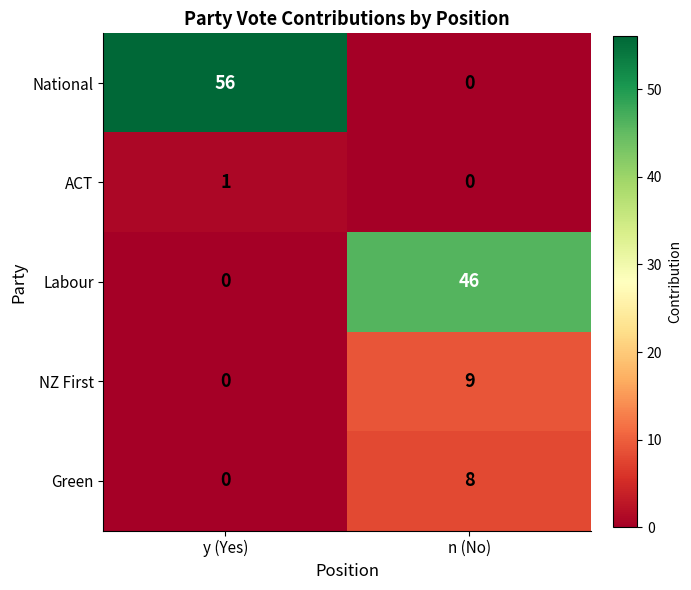

What is the sum of all National values?

56